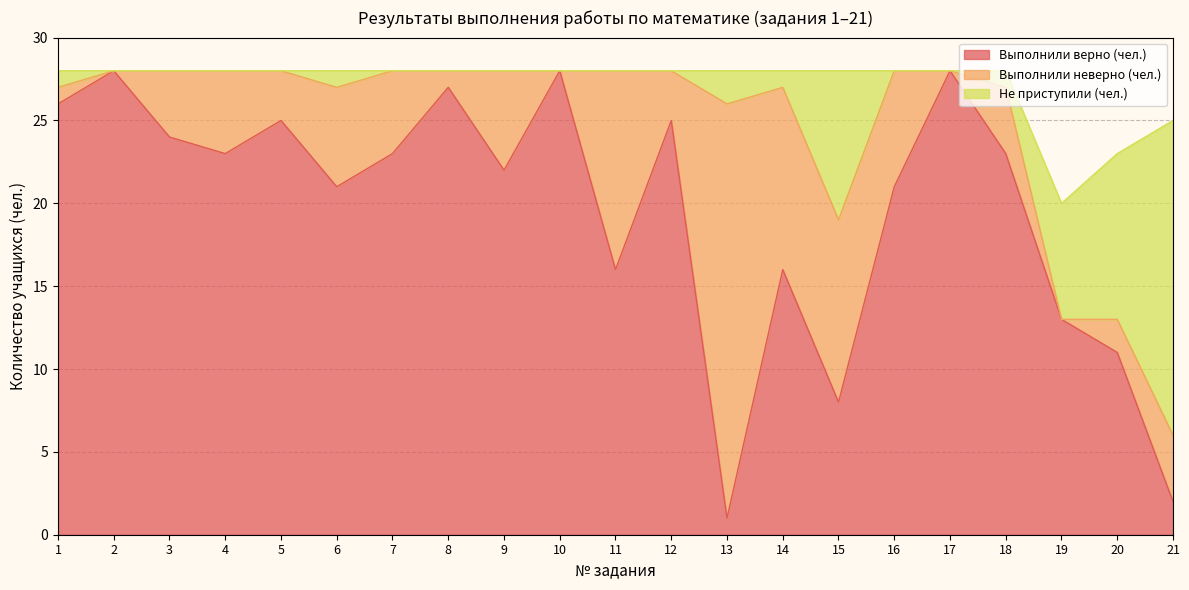

At which category does Выполнили неверно (чел.) reach its first local valley?

2